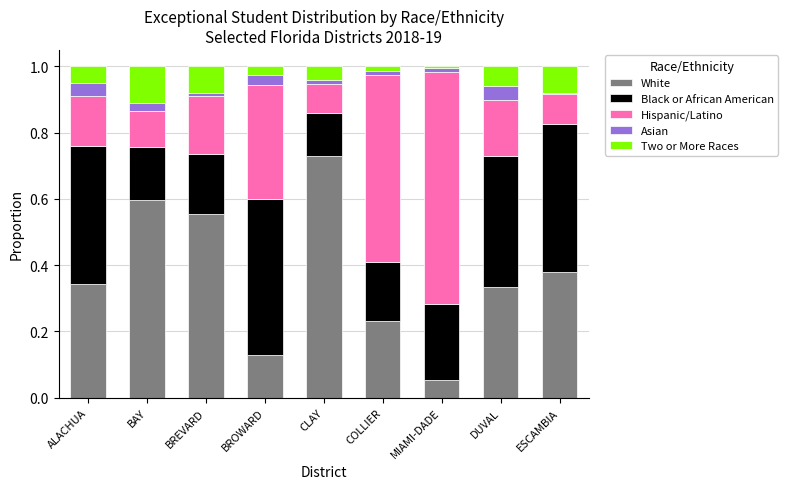

Is it true that White equals 0.7 at CLAY?

True